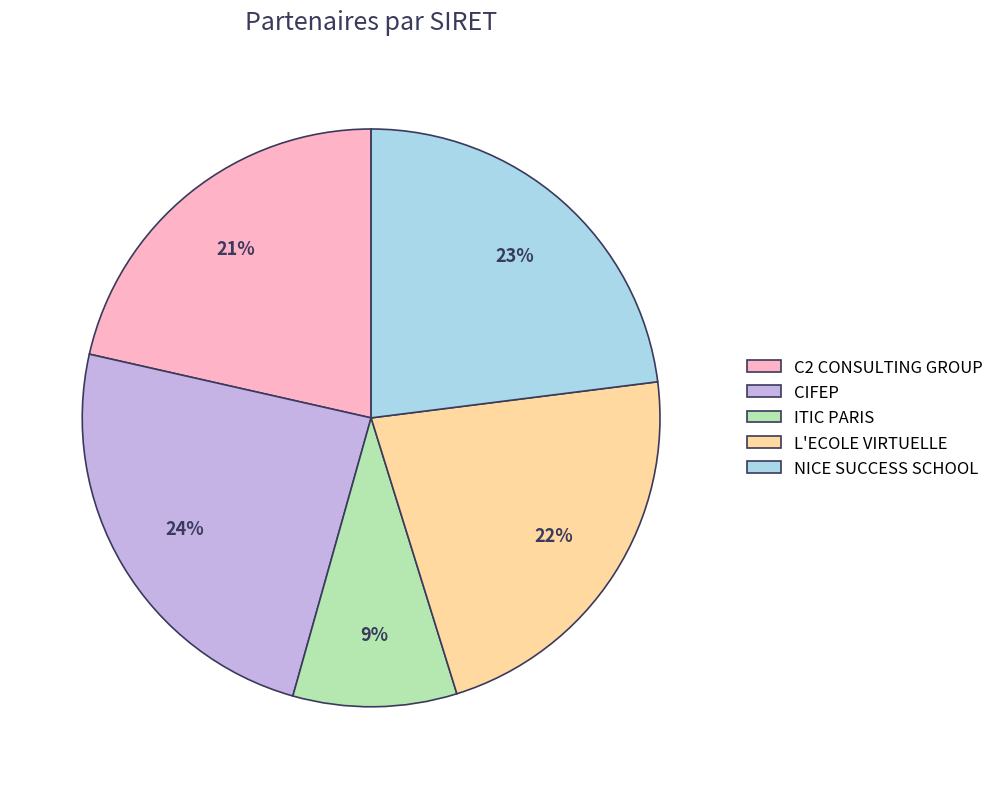

Which category has the smallest portion of the pie?

ITIC PARIS